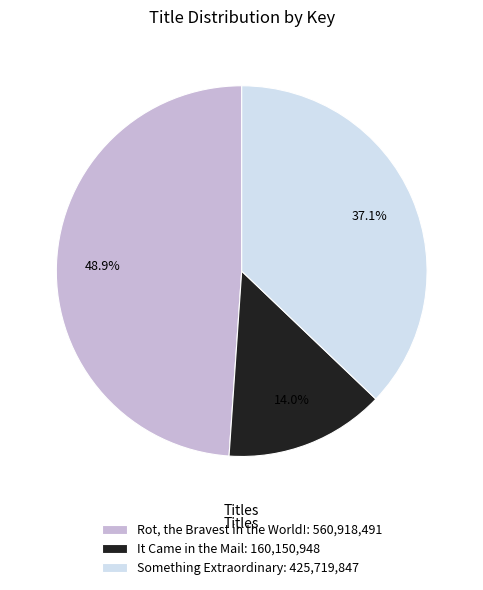

Is it true that Rot, the Bravest in the World! is 39% of the pie?

False